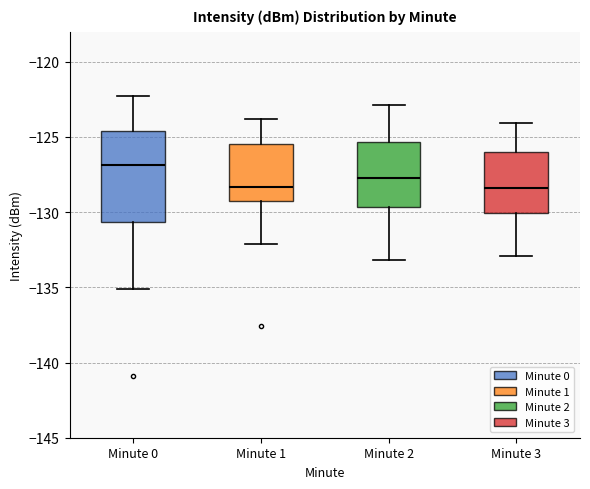

Reading left to right, read every box against the y-axis: the position of its median line, the range the box covers, and the ends of its whiskers. The values are not printed on the chart, so give them approximately, as read against the axis.

Minute 0: median -127.0, box -130.5 to -124.5, whiskers -135.0 to -122.5
Minute 1: median -128.5, box -129.5 to -125.5, whiskers -132.0 to -124.0
Minute 2: median -127.5, box -129.5 to -125.5, whiskers -133.0 to -123.0
Minute 3: median -128.5, box -130.0 to -126.0, whiskers -133.0 to -124.0